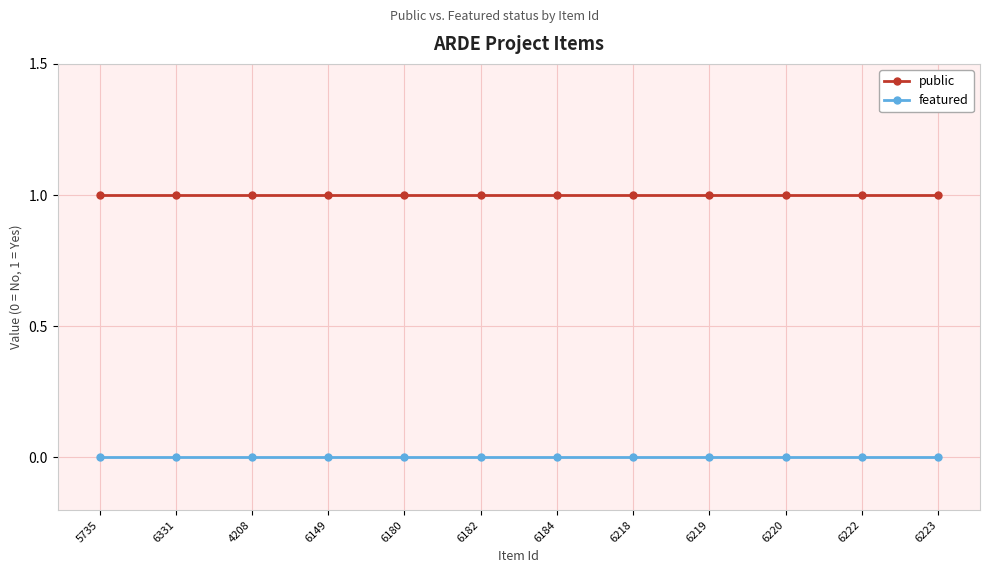

What is the sum of all public values?

12